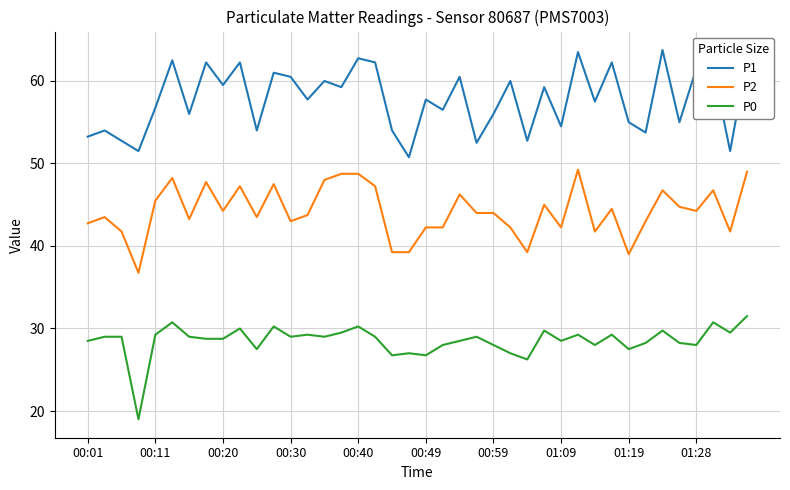

List the series in order of their peak value, lowest first.

P0, P2, P1